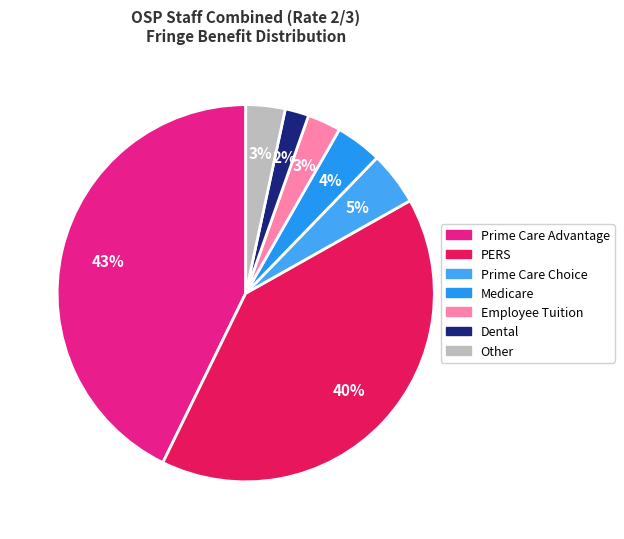

To the nearest percent, what is the average slice percentage?

14%